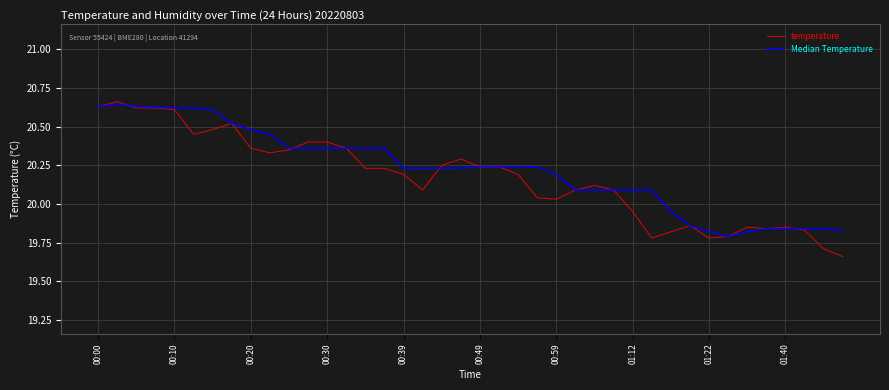

True or false: temperature has a value of 6.6 at 00:39.

False